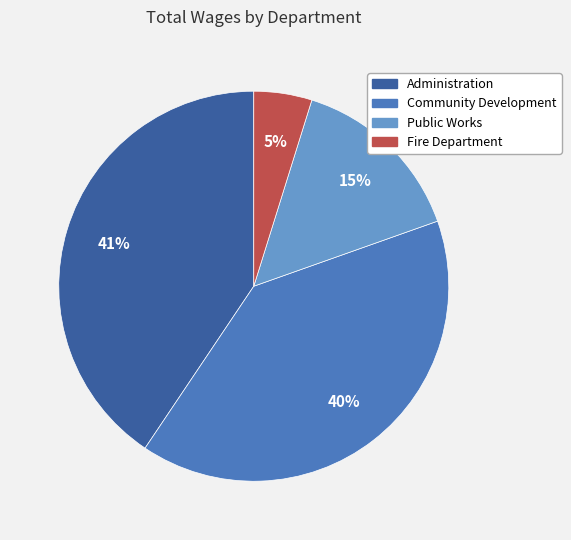

Is it true that Community Development is 40% of the pie?

True